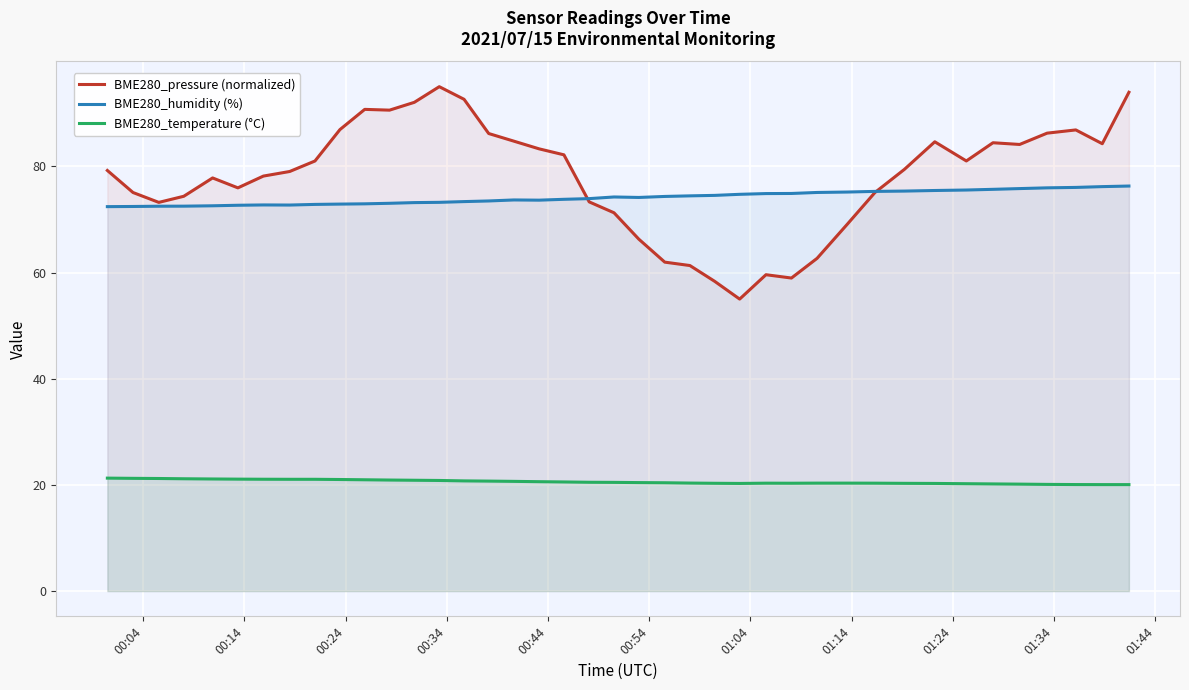

Rank the series by their maximum value, from highest to lowest.

BME280_pressure (normalized), BME280_humidity (%), BME280_temperature (°C)